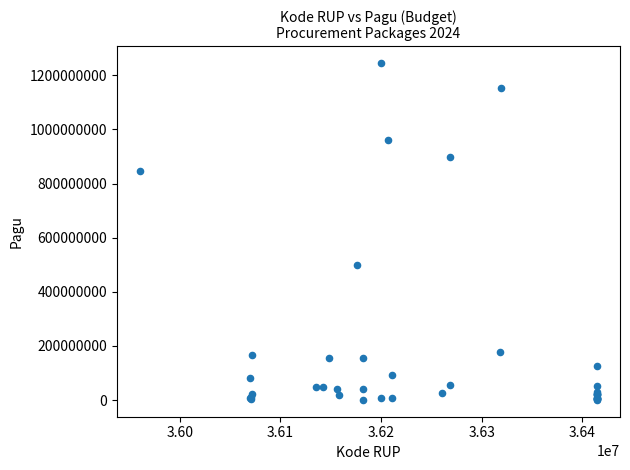

What Y value in the scatter plot is closest to 622840000?

499932000